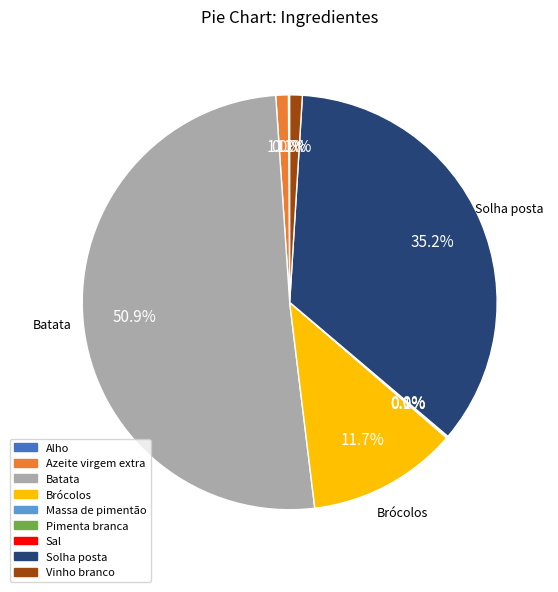

Approximately how many times larger is the value at Batata compared to Solha posta?

1.4